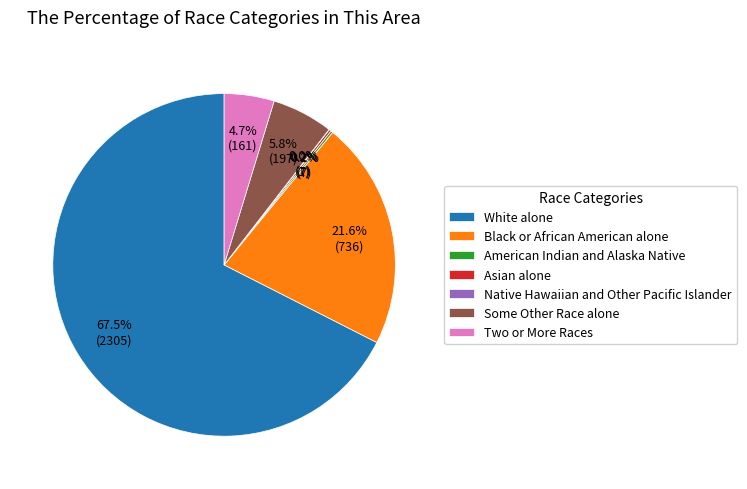

Is there a majority slice in this chart?

Yes